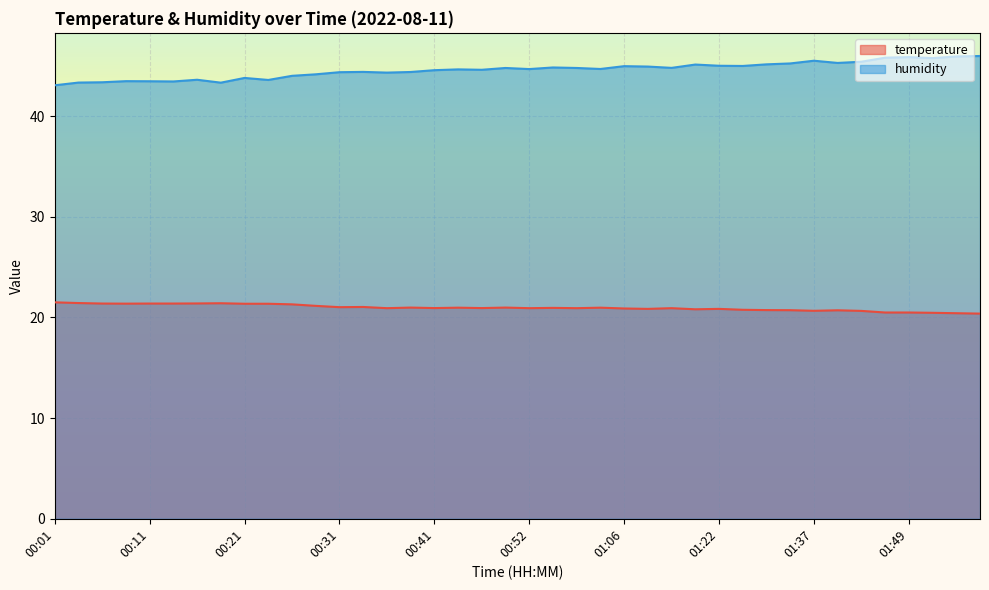

Reading left to right, what are all the values shown in this chart?

temperature: 00:01=21.5	00:04=21.4	00:06=21.4	00:09=21.4	00:11=21.4	00:14=21.4	00:16=21.4	00:19=21.4	00:21=21.4	00:24=21.4	00:26=21.3	00:29=21.1	00:31=21.0	00:34=21.0	00:36=20.9	00:39=21.0	00:41=20.9	00:44=21.0	00:47=20.9	00:50=21.0	00:52=20.9	00:55=20.9	01:01=20.9	01:04=21.0	01:06=20.9	01:09=20.9	01:12=20.9	01:15=20.8	01:22=20.9	01:25=20.8	01:28=20.7	01:31=20.7	01:37=20.7	01:40=20.7	01:43=20.6	01:46=20.5	01:49=20.5	01:51=20.5	01:54=20.4	01:57=20.4
humidity: 00:01=43.1	00:04=43.3	00:06=43.4	00:09=43.5	00:11=43.5	00:14=43.4	00:16=43.6	00:19=43.3	00:21=43.8	00:24=43.6	00:26=44.0	00:29=44.1	00:31=44.4	00:34=44.4	00:36=44.3	00:39=44.4	00:41=44.6	00:44=44.6	00:47=44.6	00:50=44.8	00:52=44.7	00:55=44.8	01:01=44.8	01:04=44.7	01:06=45.0	01:09=44.9	01:12=44.8	01:15=45.1	01:22=45.0	01:25=45.0	01:28=45.1	01:31=45.2	01:37=45.5	01:40=45.3	01:43=45.4	01:46=45.8	01:49=45.9	01:51=45.8	01:54=45.9	01:57=46.0